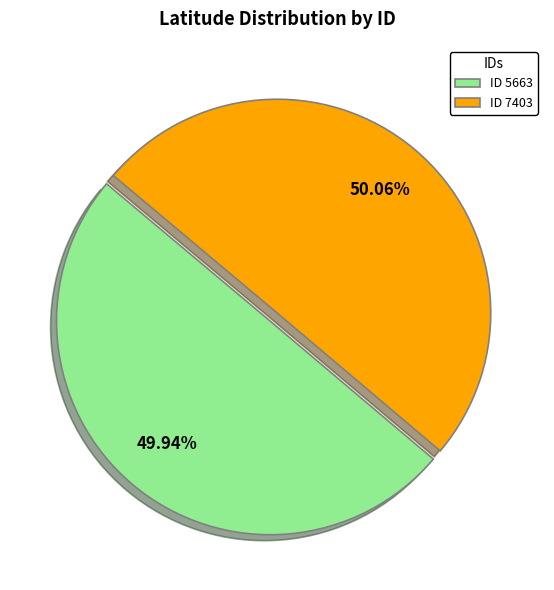

Count the number of slices in the pie.

2